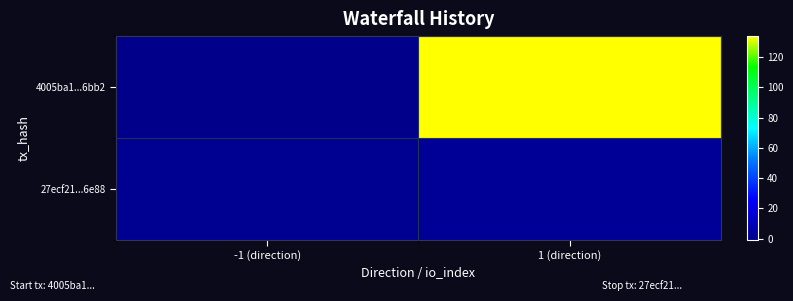

Reading left to right, list all the values displayed in this chart.

4005ba1...6bb2: -1 (direction)=-1	1 (direction)=134
27ecf21...6e88: -1 (direction)=1	1 (direction)=2